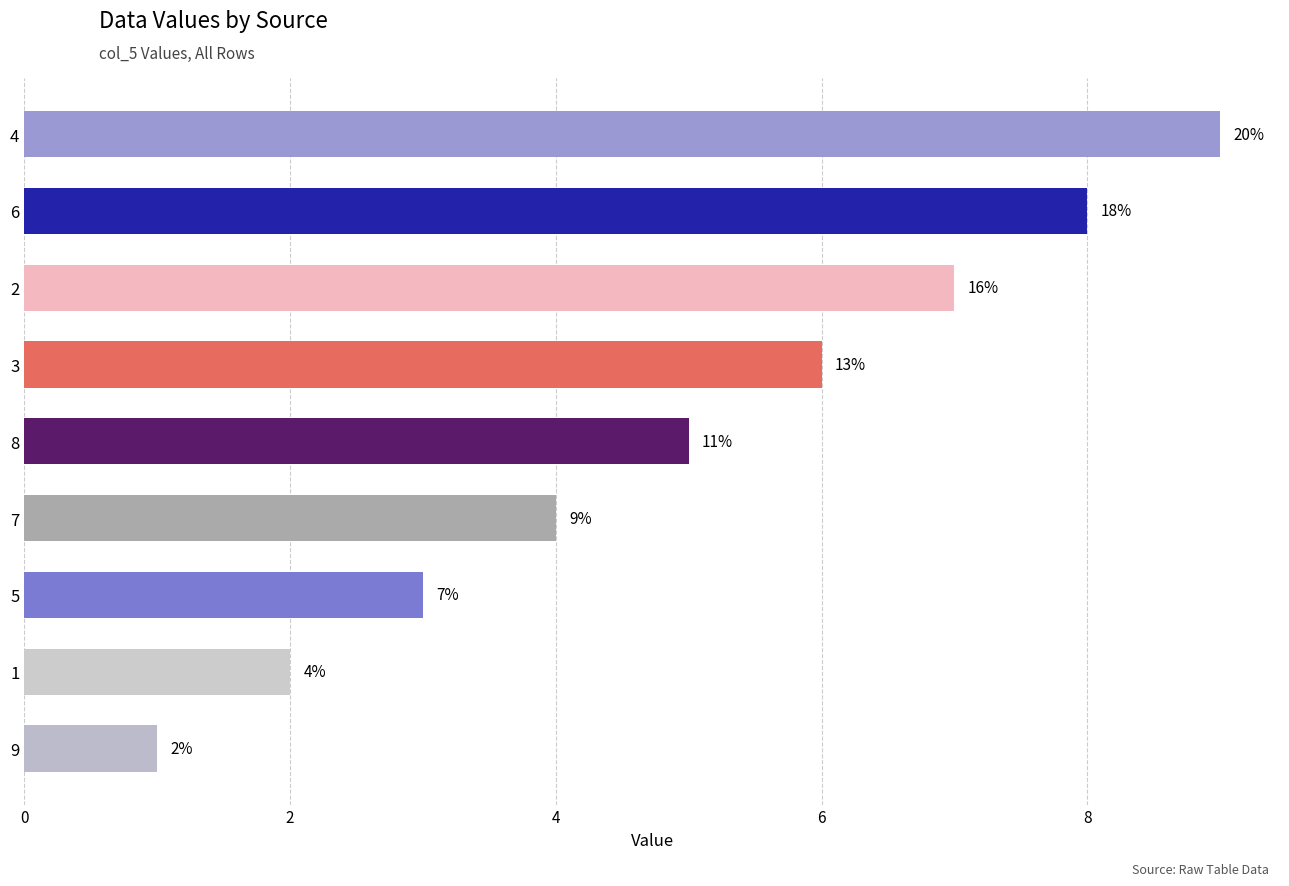

What is the difference between the maximum and minimum values?

8